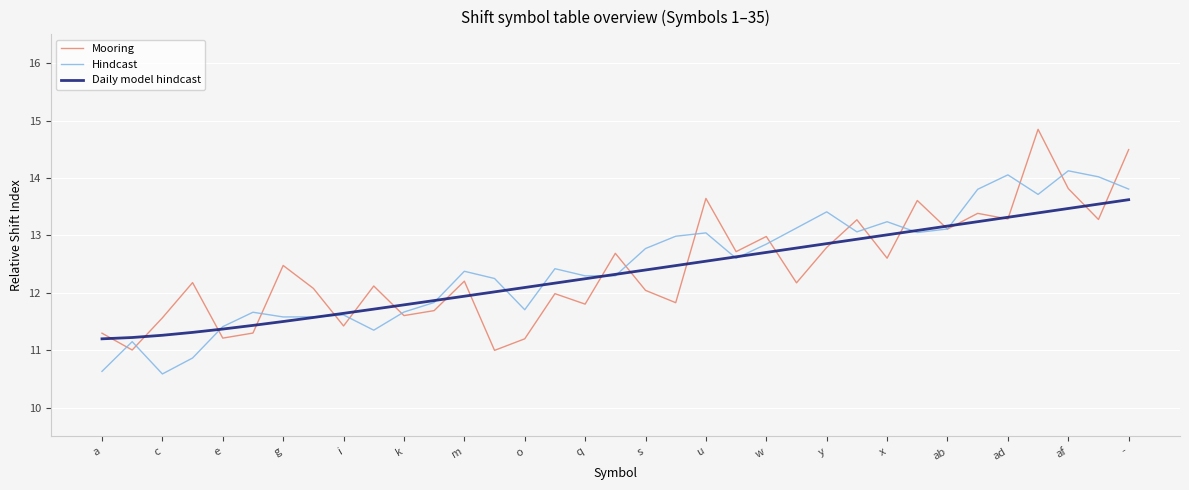

What is the average value of the Hindcast series?

12.5